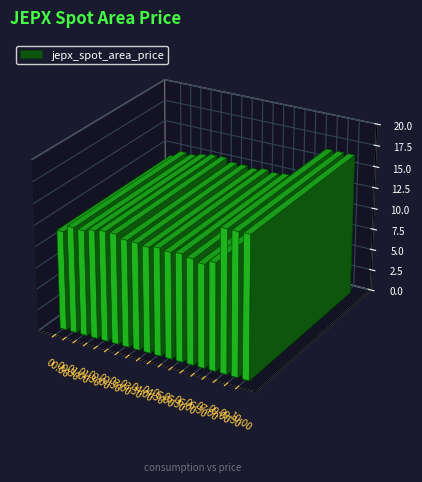

How many data points does each series have?

18